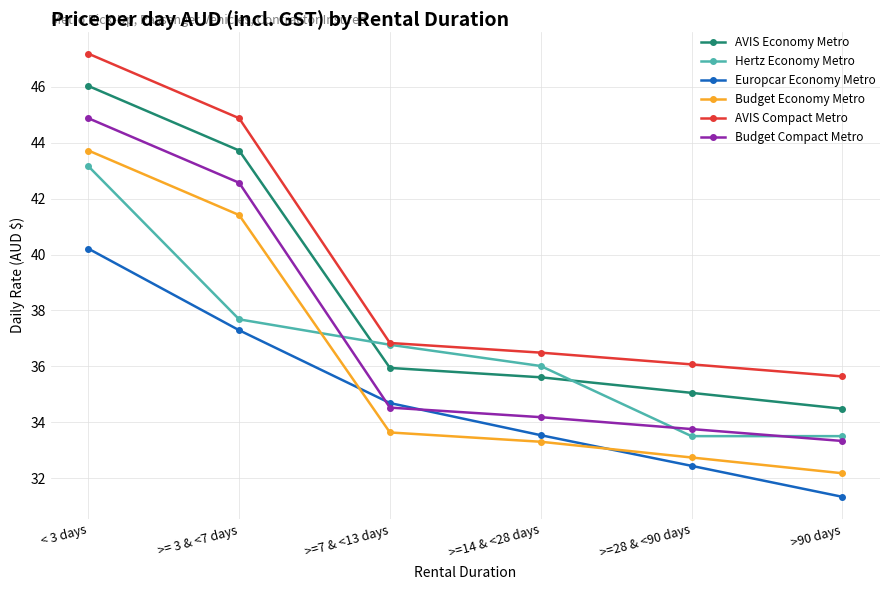

Rank the series by their maximum value, from lowest to highest.

Europcar Economy Metro, Hertz Economy Metro, Budget Economy Metro, Budget Compact Metro, AVIS Economy Metro, AVIS Compact Metro